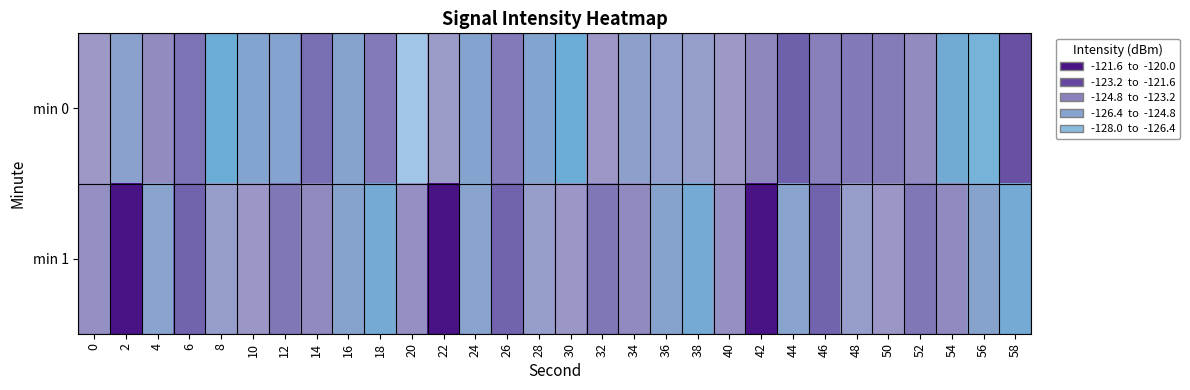

How many categories are shown in the chart?

30